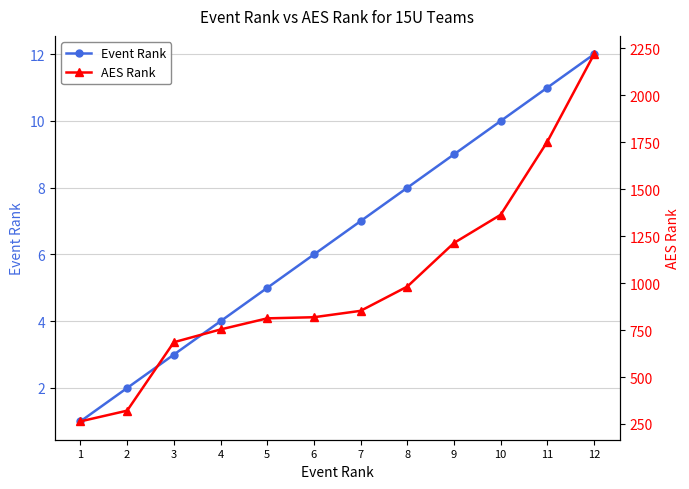

What is the spread (max minus min) of values at 8?

973